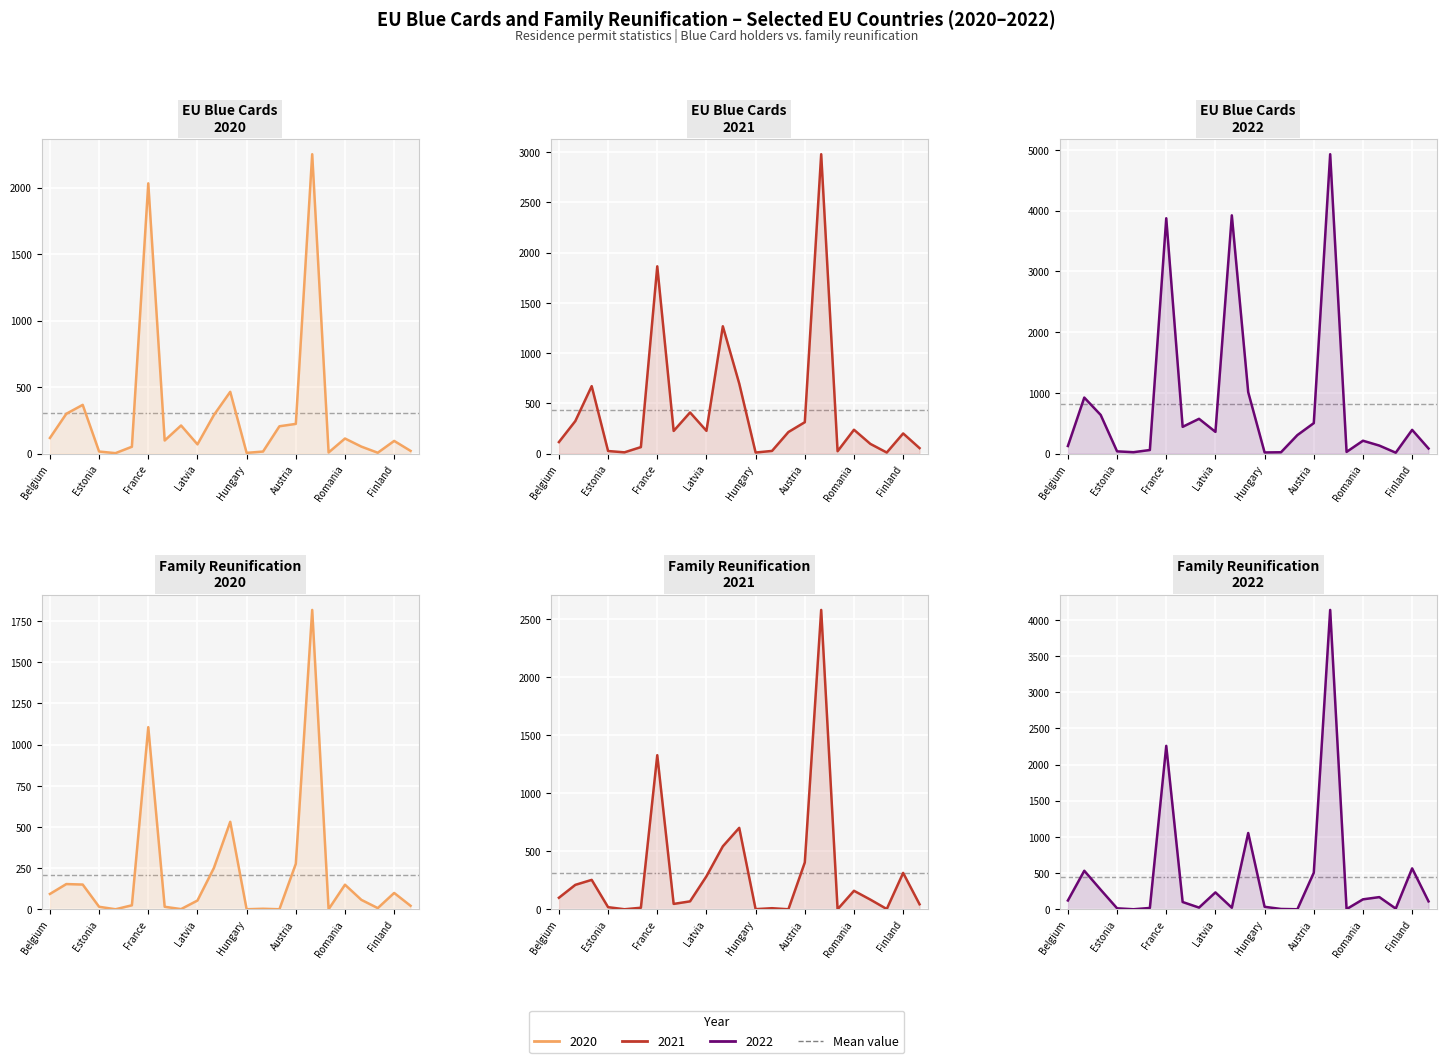

After their last crossing, which series has the higher values: EU Blue Cards 2021 or Family Reunification 2021?

EU Blue Cards 2021